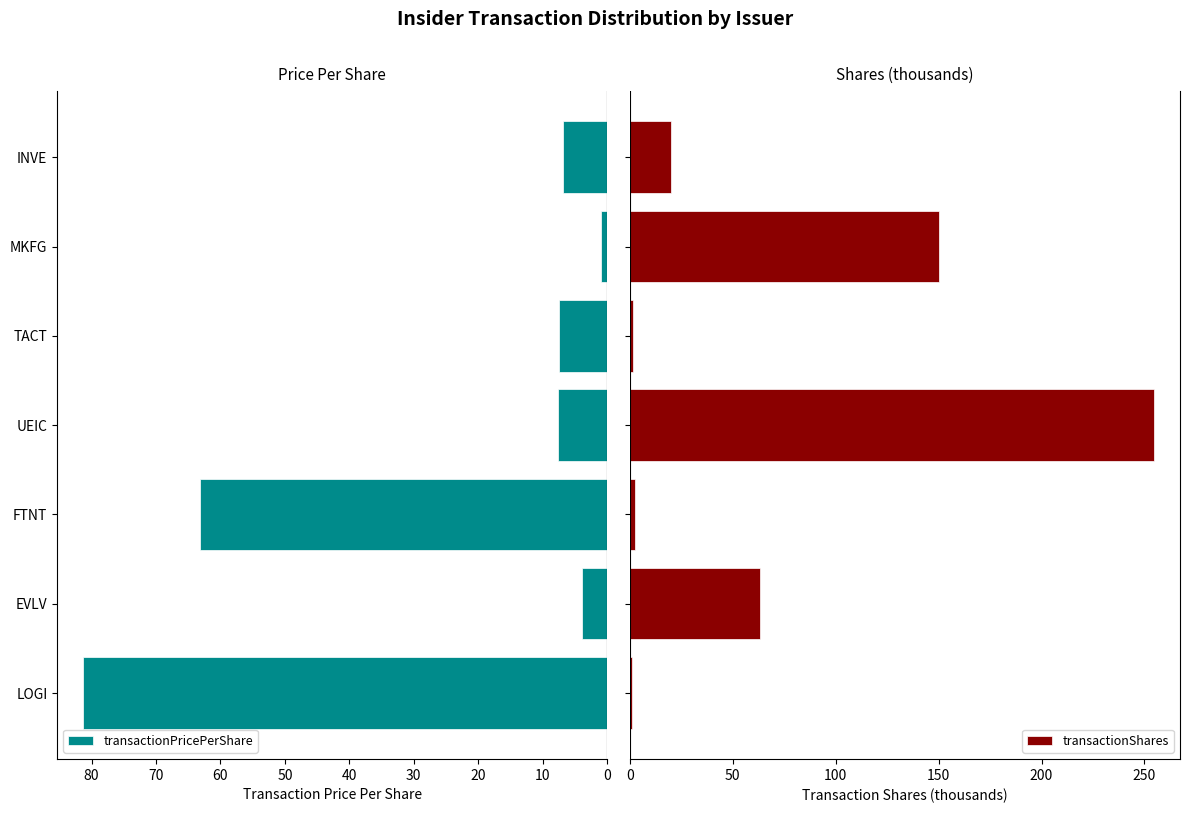

What is the difference between the maximum and minimum values in the transactionShares series?

253.3